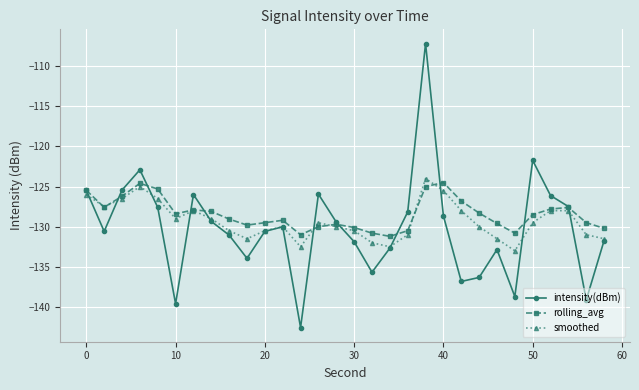

Which series has the widest spread of values?

intensity(dBm)